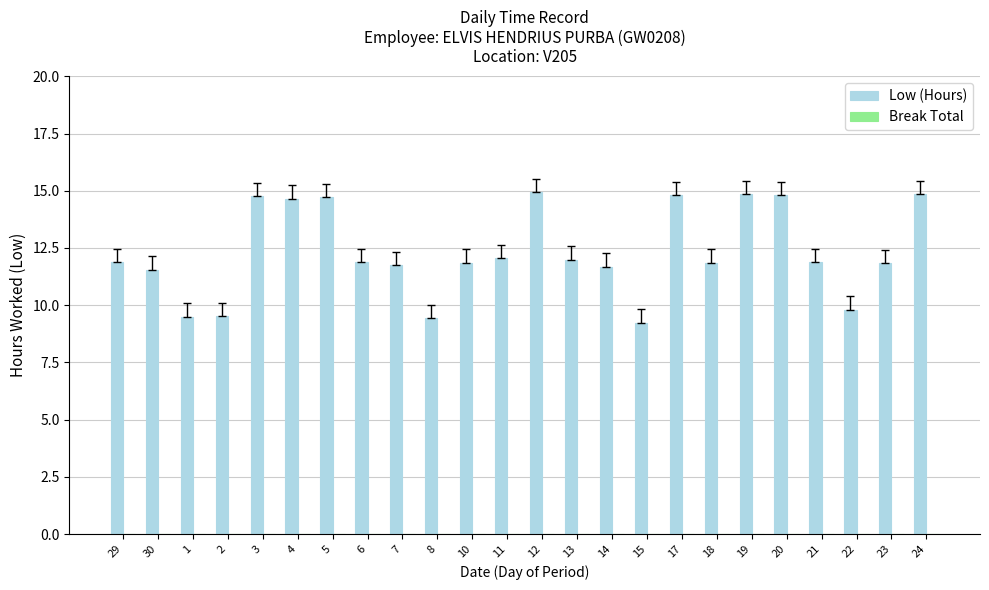

What position from the left is 11?

12